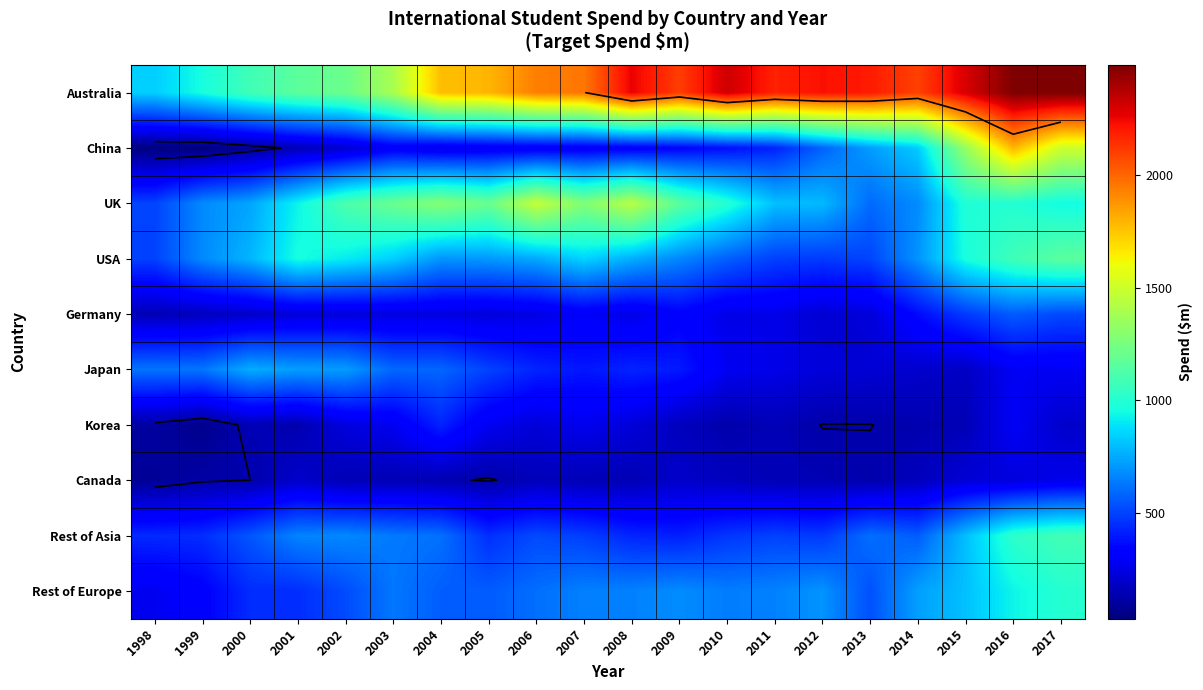

List the series in order of their peak value, lowest first.

Canada, Korea, Germany, Japan, Rest of Europe, Rest of Asia, USA, UK, China, Australia